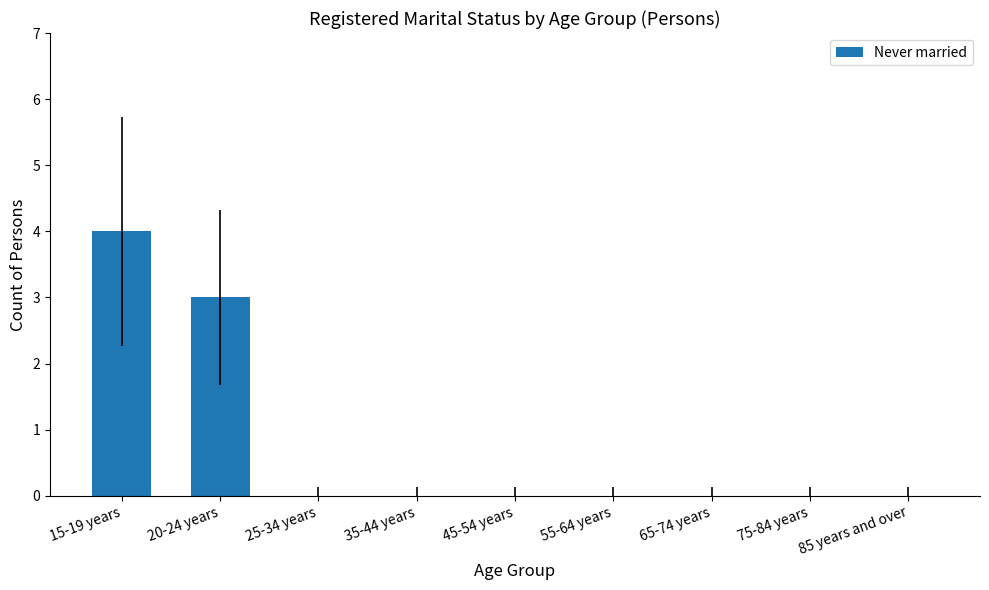

What is the average value?

1